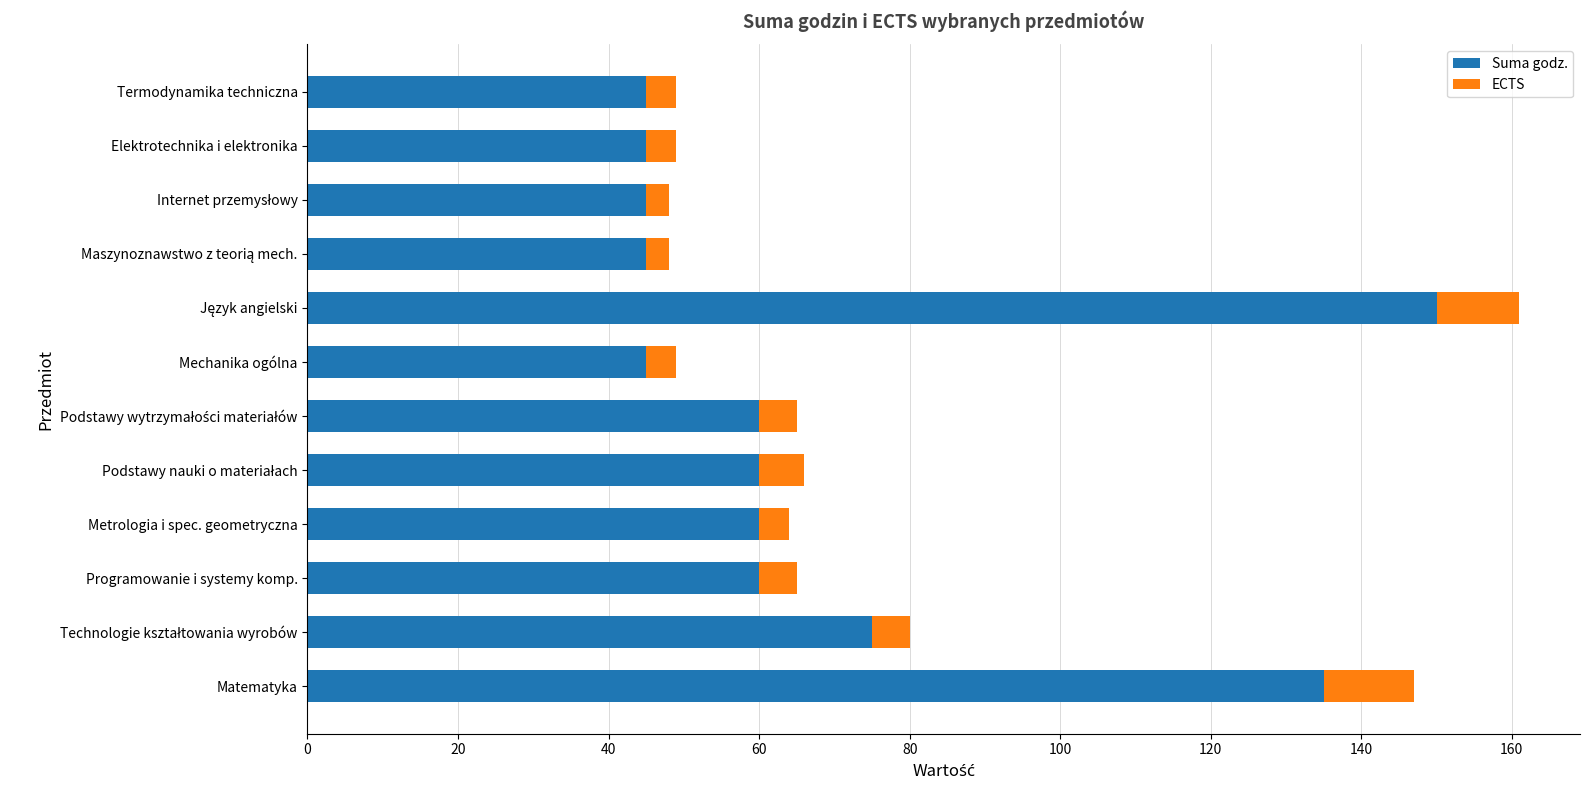

What is the average value of the Suma godz. series?

69